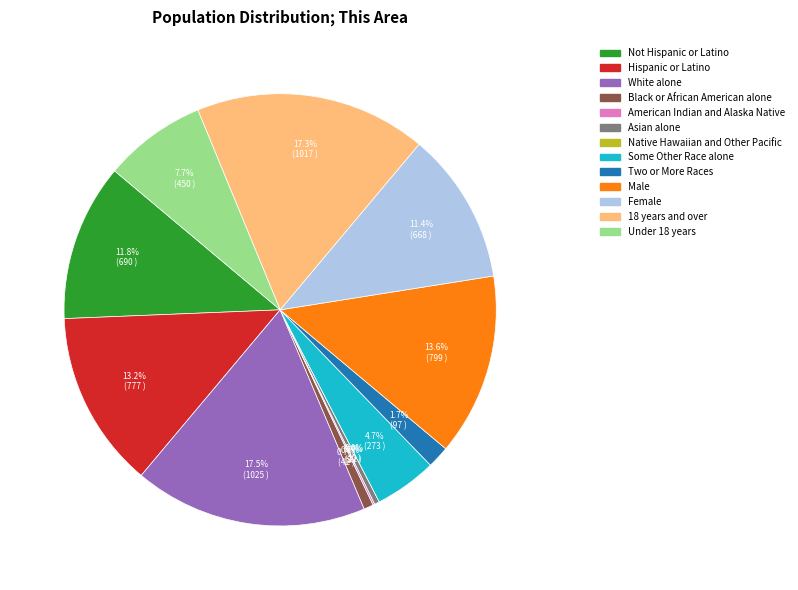

Does American Indian and Alaska Native account for over 50% of the chart?

No